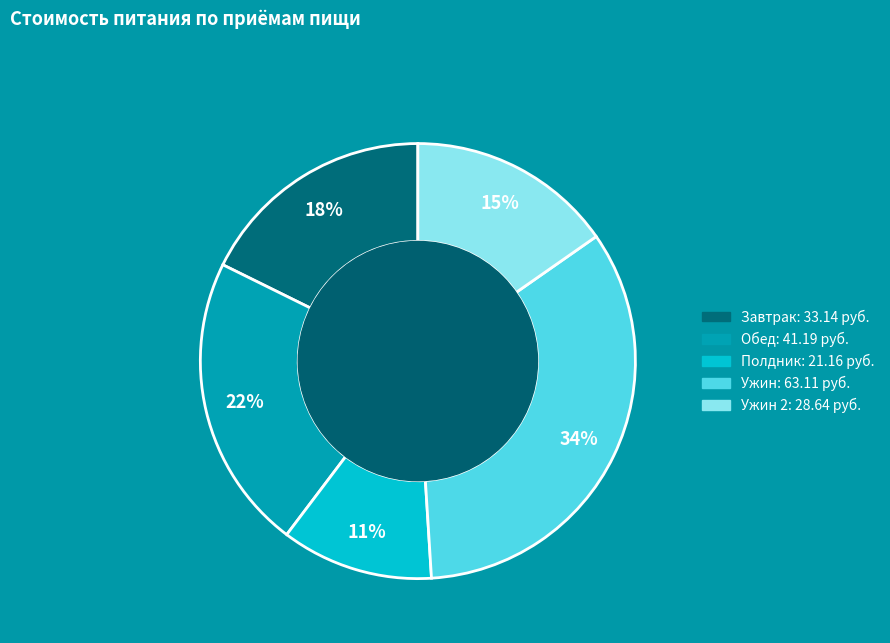

Is there any slice that represents more than half of the pie?

No